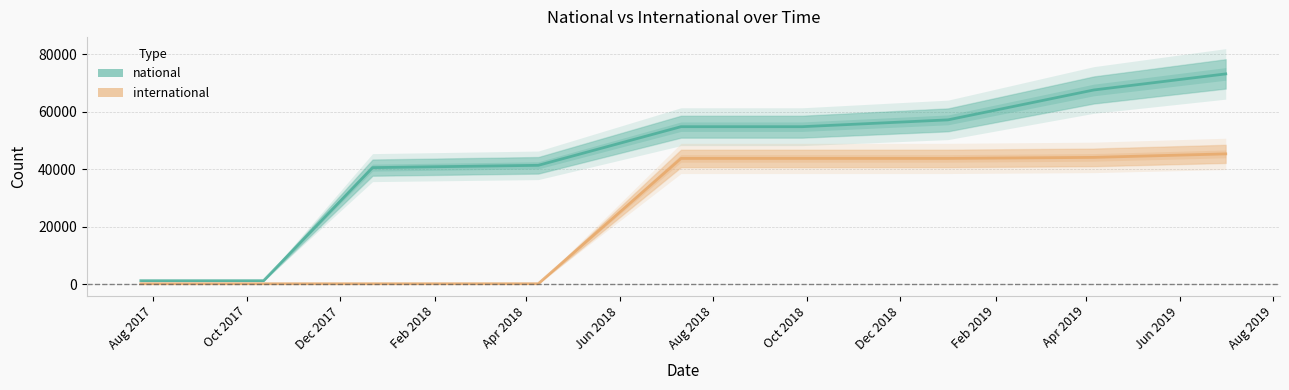

What is the highest value of the national series?

73221